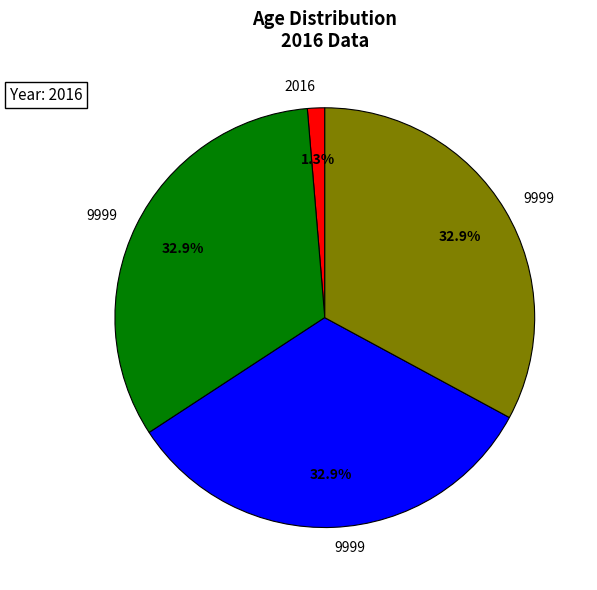

Does any single category account for the majority?

No